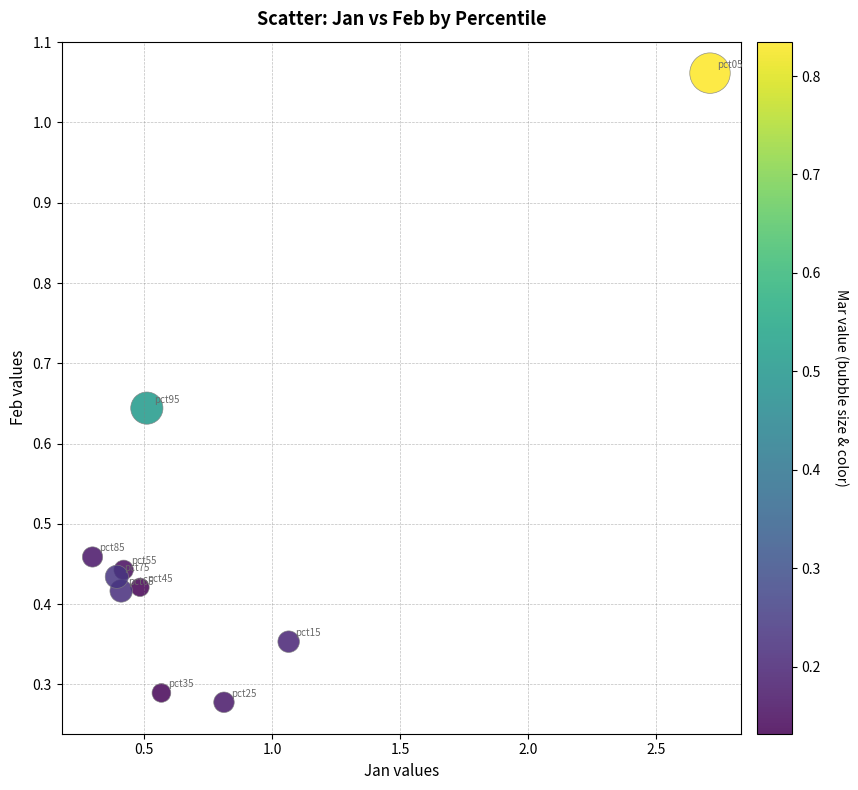

What is the range of X values (max minus min)?

2.4